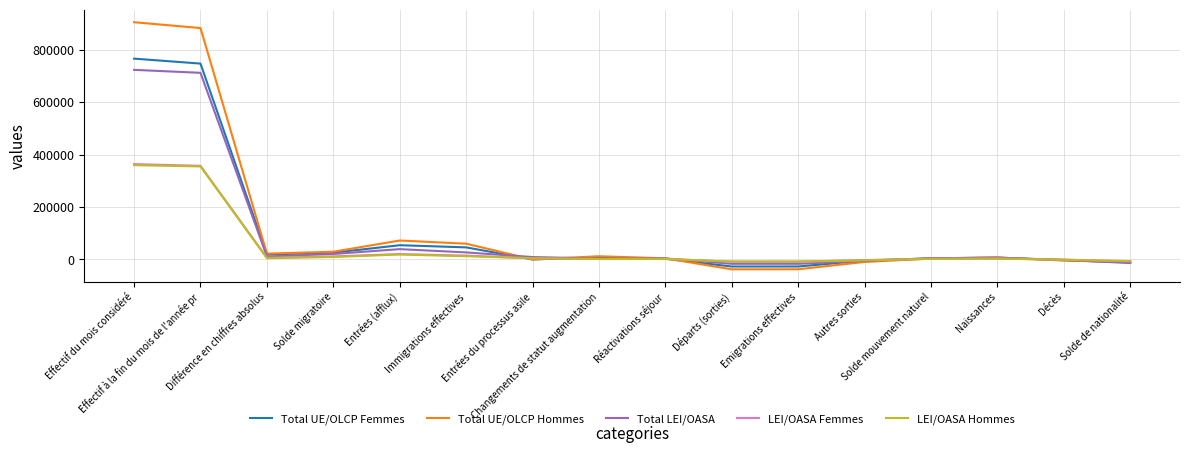

What is the smallest value displayed?

-37643